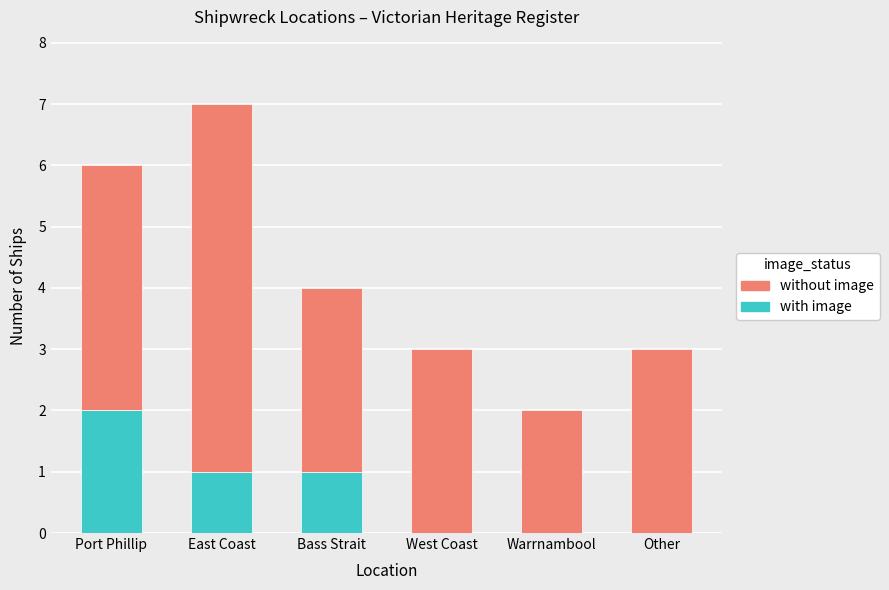

Count the number of data series in this chart.

2